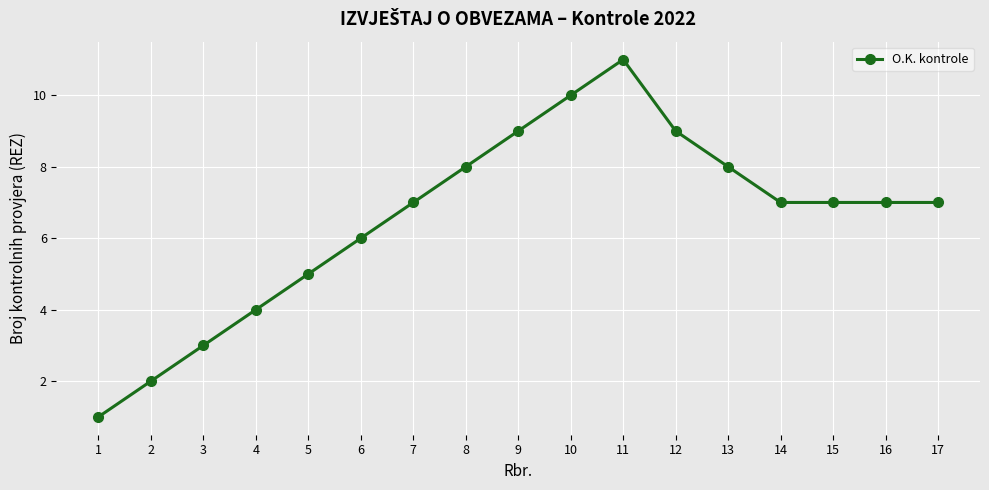

What is the sum of the values at 1 and 3?

4